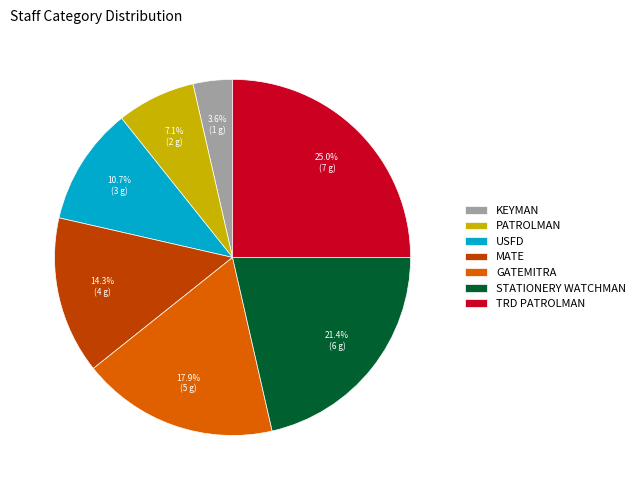

To the nearest percent, what is the average slice percentage?

14%